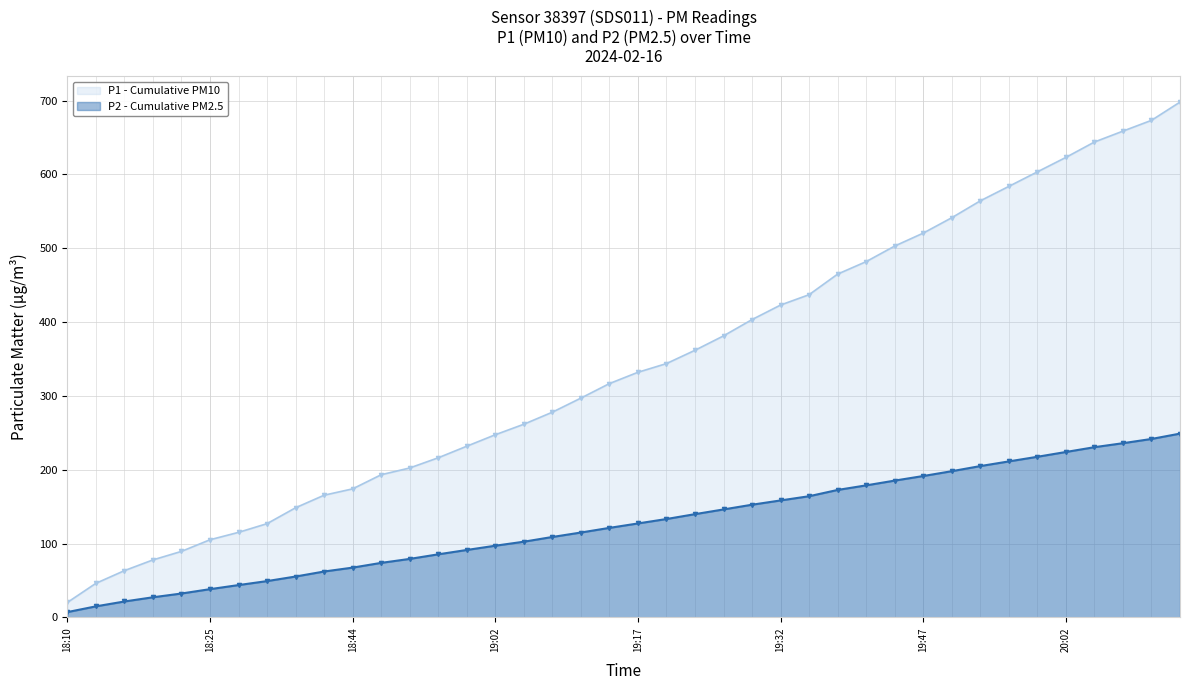

Which series has the largest total across all categories?

P1 - Cumulative PM10